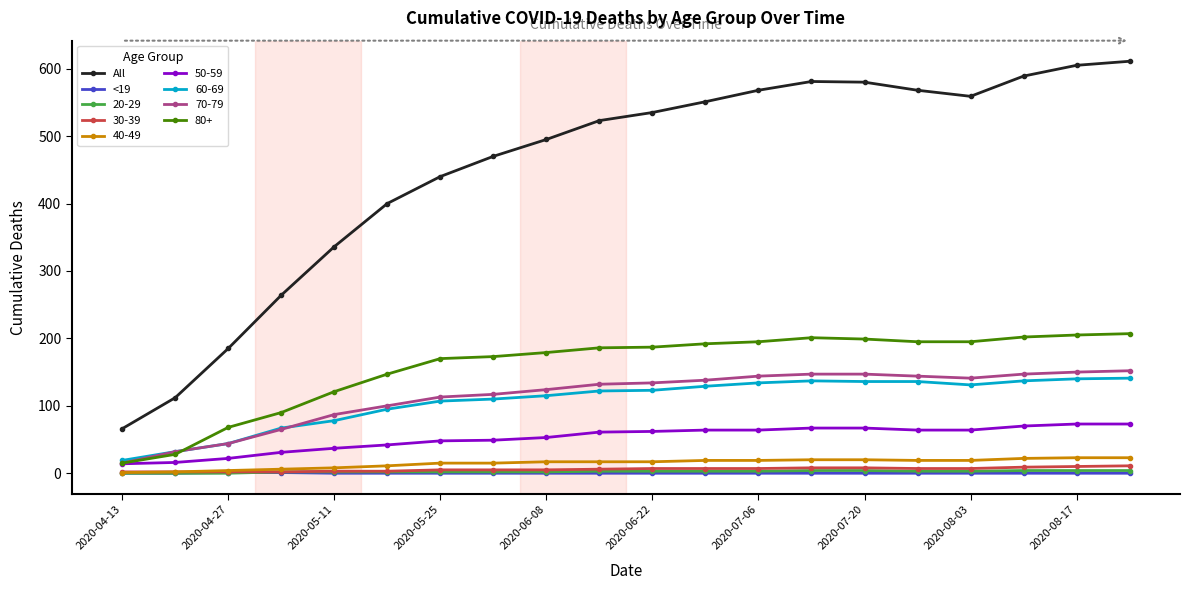

Which series has the largest total across all categories?

All